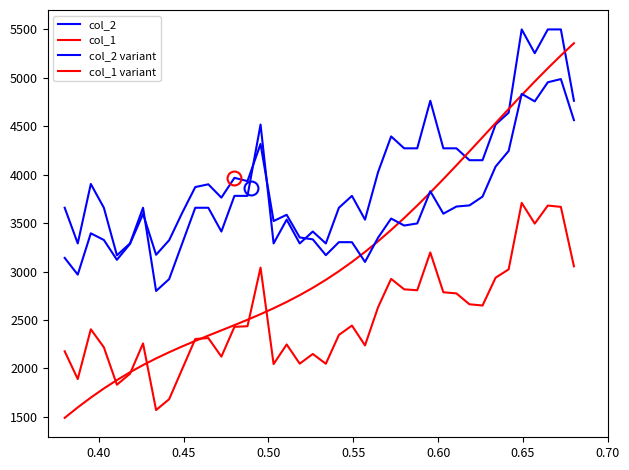

Is this an area chart (filled region under the line)?

No